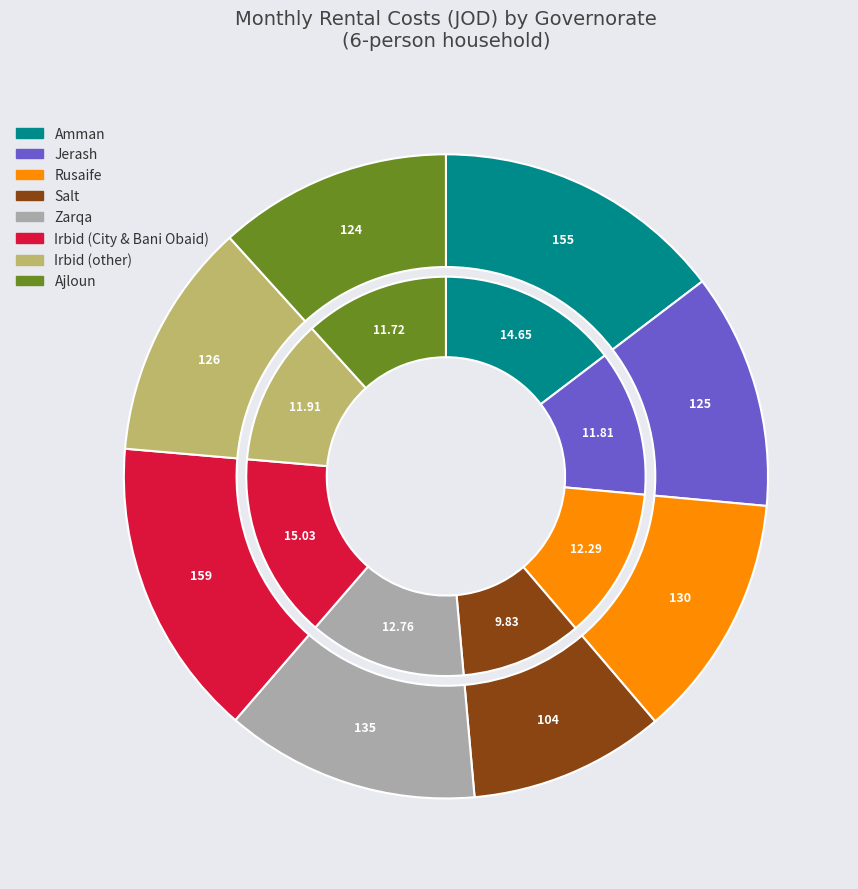

Does Zarqa represent more than half of the total?

No